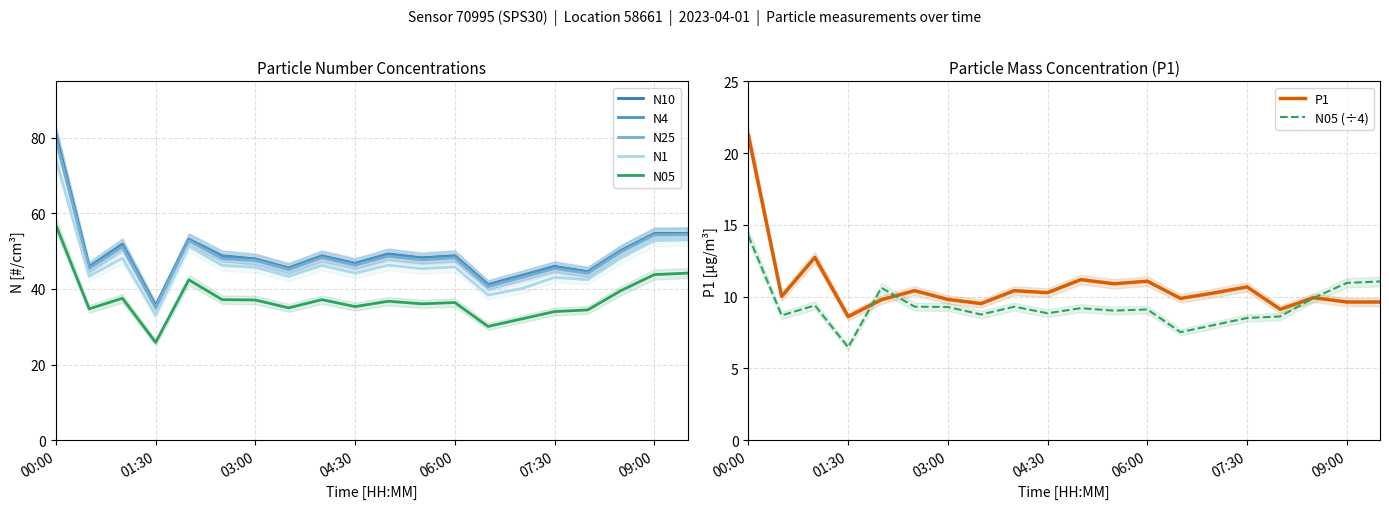

Where does the N10 series first go above 48?

00:00